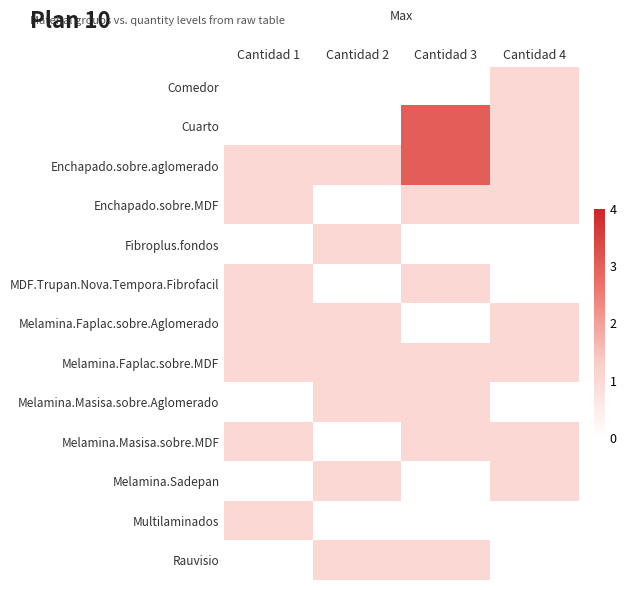

Which series has the largest total across all categories?

Enchapado.sobre.aglomerado